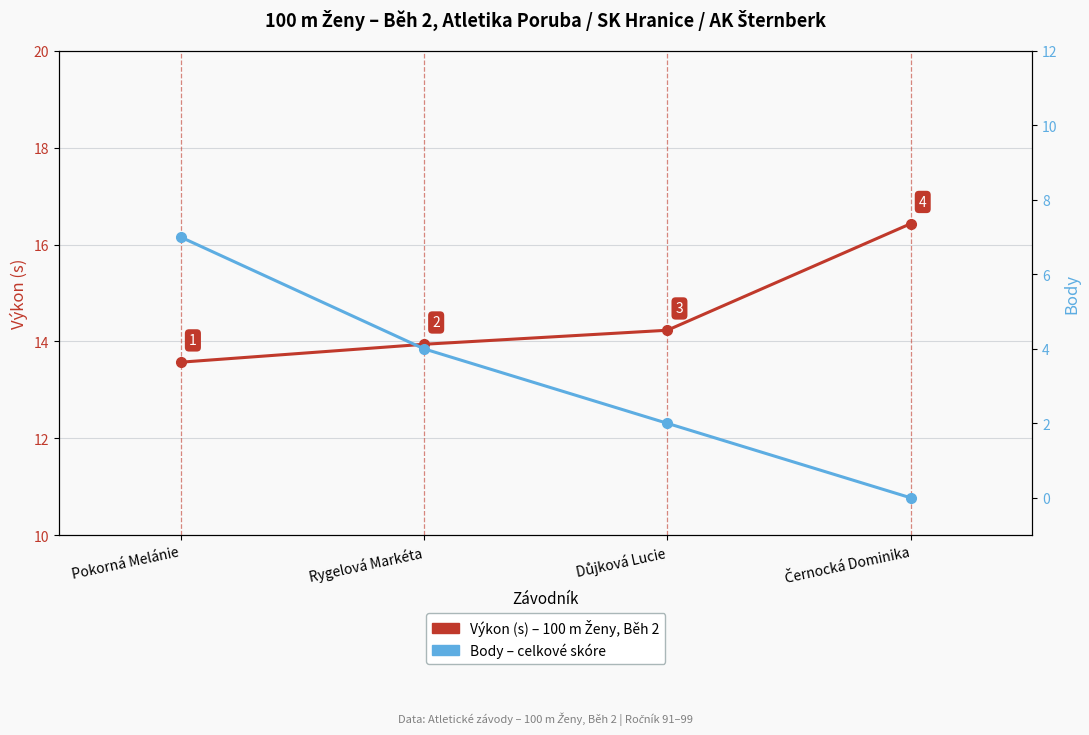

What is the average value of the Body series?

3.2